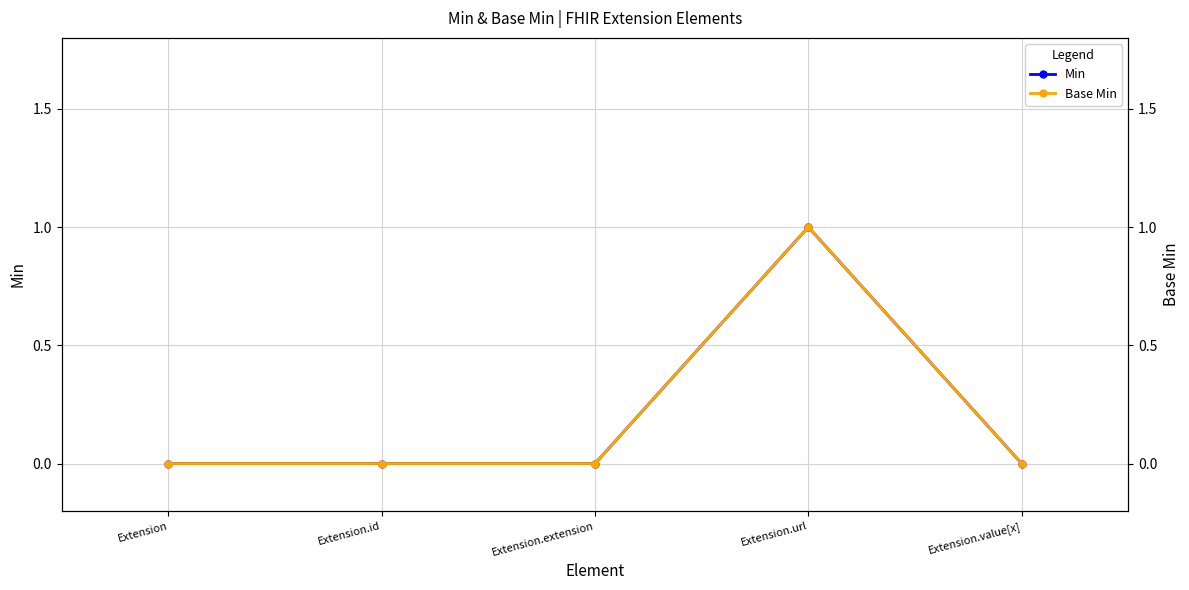

Which series changed the most between Extension.id and Extension.extension?

Min